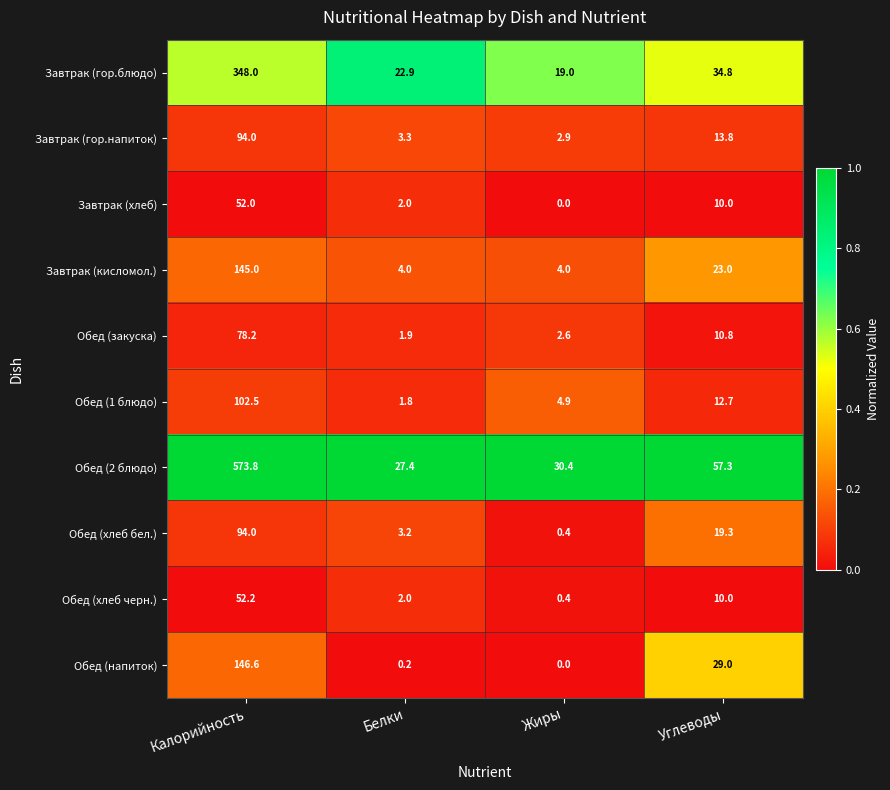

What is the sum of all Обед (хлеб бел.) values?

116.9